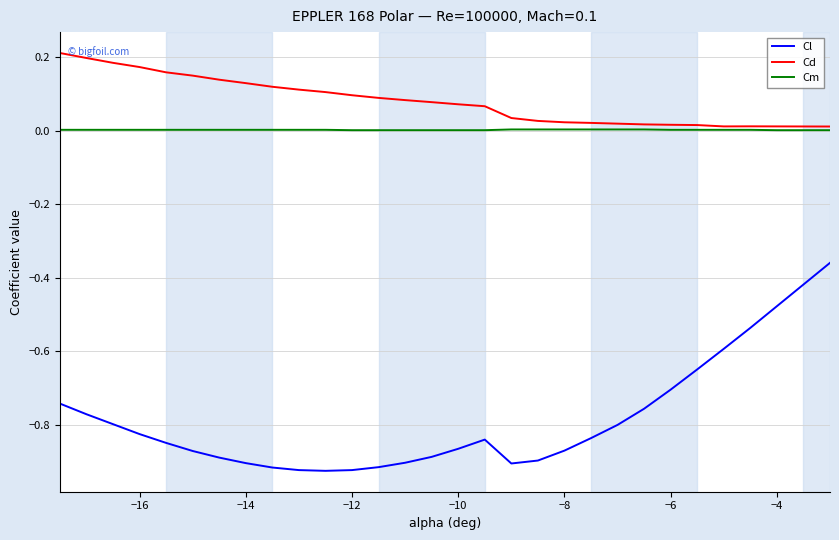

Which series has the largest range (max minus min)?

Cl